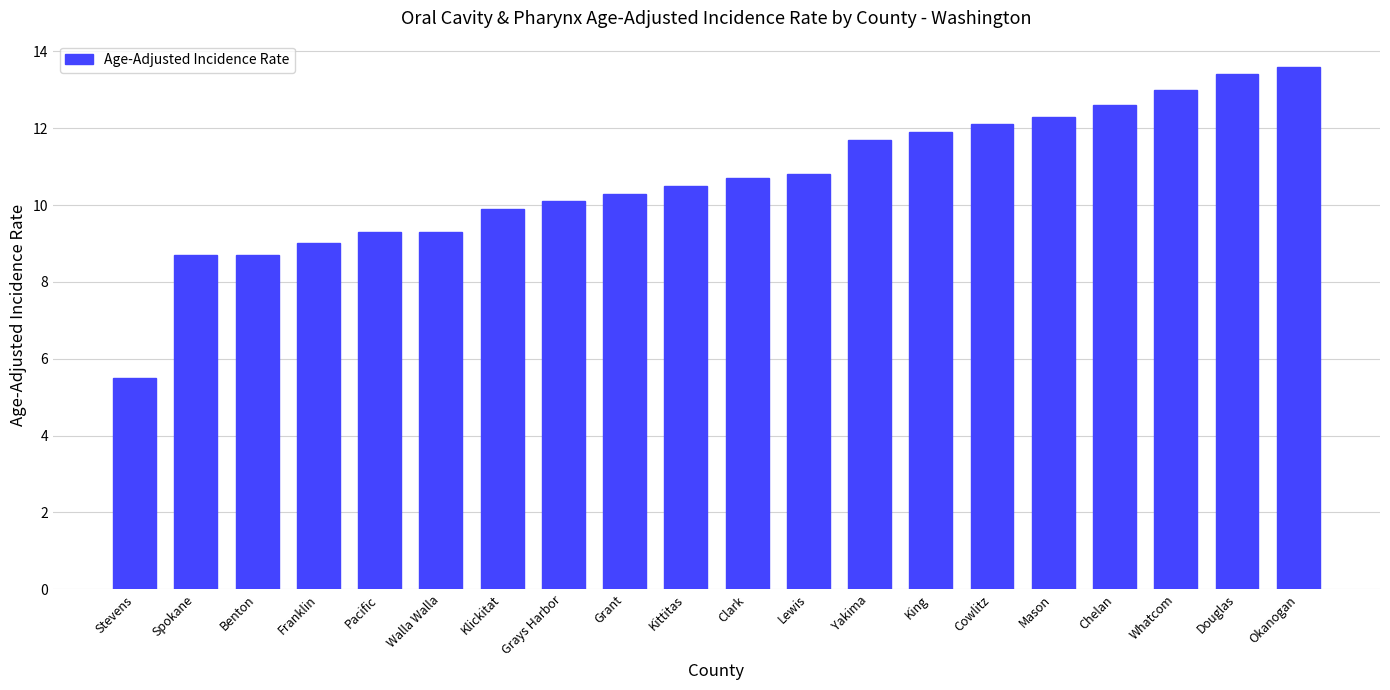

Count the number of categories in the chart.

20